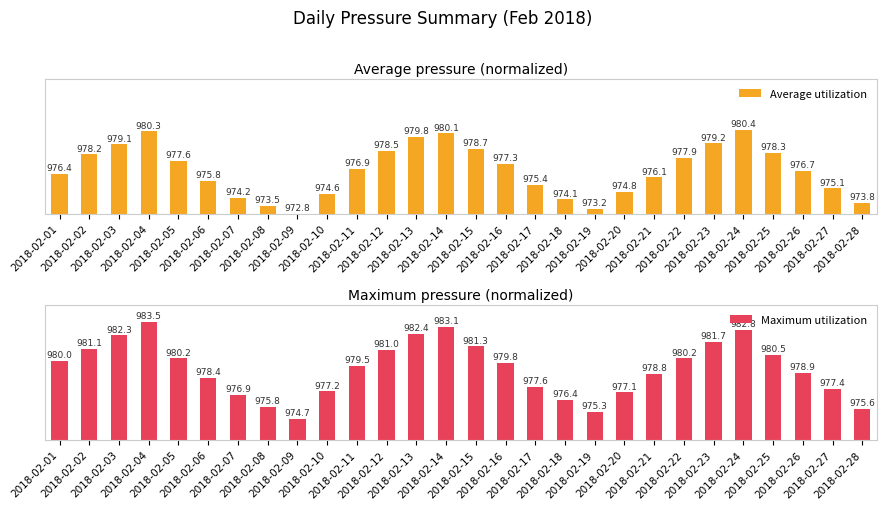

The value of Average utilization at 2018-02-17 is 24.3. True or false?

True